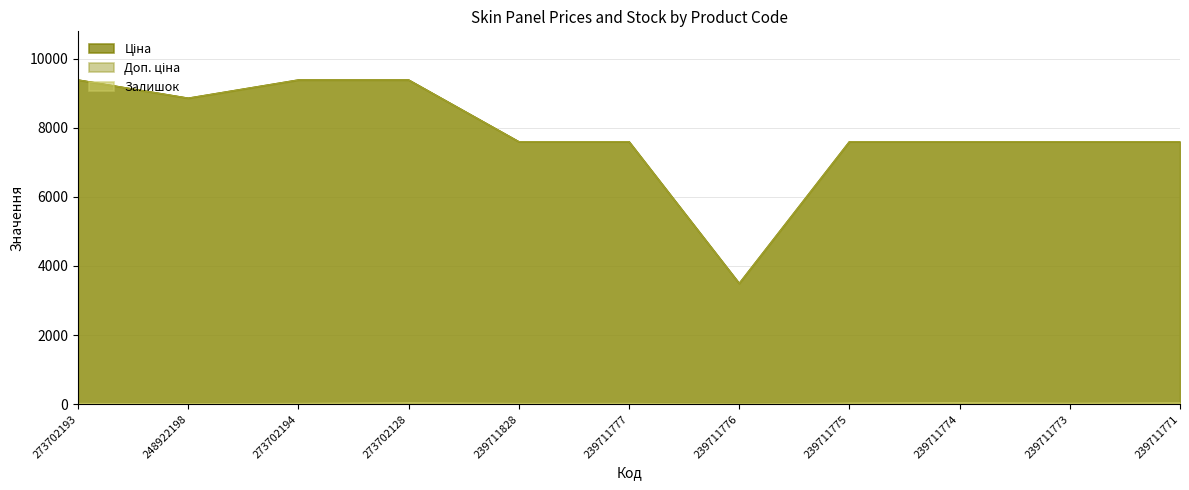

Is it true that Доп. ціна equals 9384.0 at 273702193?

True